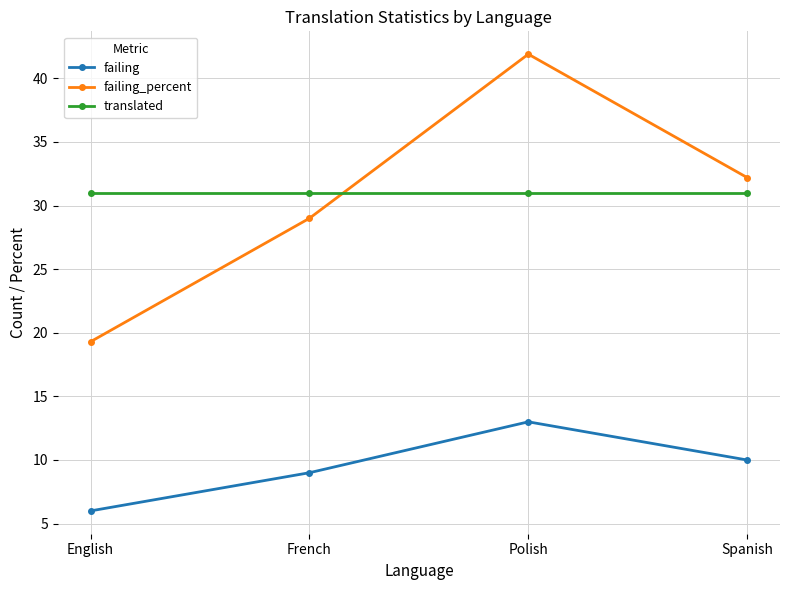

Reading left to right, what are all the values shown in this chart?

failing: 6.0	9.0	13.0	10.0
failing_percent: 19.3	29.0	41.9	32.2
translated: 31.0	31.0	31.0	31.0